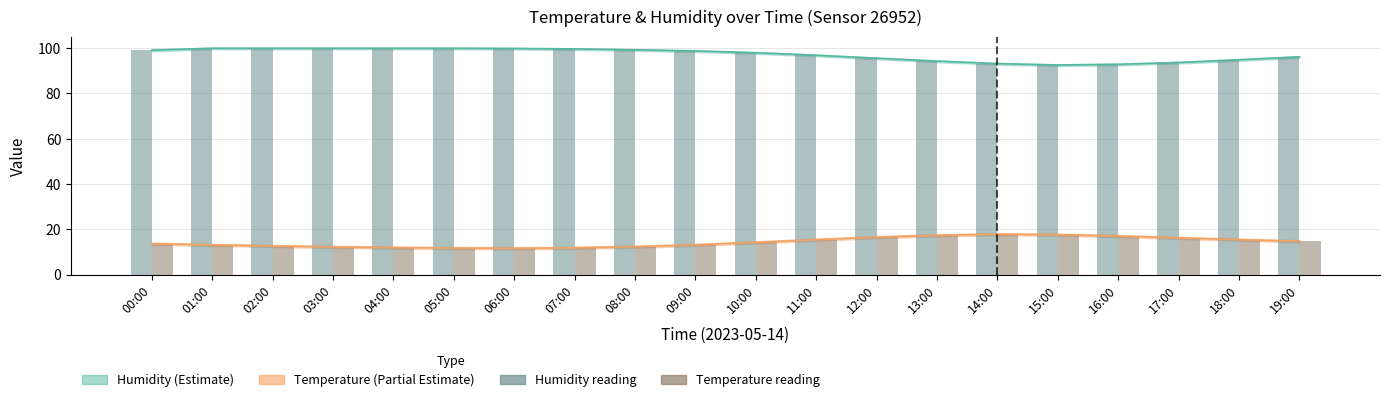

Reading right to left, extract all data points from this chart.

Humidity reading: 19:00=96.1	18:00=94.8	17:00=93.6	16:00=92.8	15:00=92.5	14:00=93.1	13:00=94.2	12:00=95.5	11:00=96.8	10:00=97.9	09:00=98.7	08:00=99.2	07:00=99.6	06:00=99.8	05:00=99.9	04:00=99.9	03:00=99.9	02:00=99.9	01:00=99.9	00:00=99.0
Temperature reading: 19:00=14.7	18:00=15.4	17:00=16.2	16:00=17.0	15:00=17.6	14:00=17.8	13:00=17.3	12:00=16.5	11:00=15.4	10:00=14.2	09:00=13.1	08:00=12.3	07:00=11.8	06:00=11.6	05:00=11.7	04:00=11.9	03:00=12.2	02:00=12.6	01:00=13.1	00:00=13.6